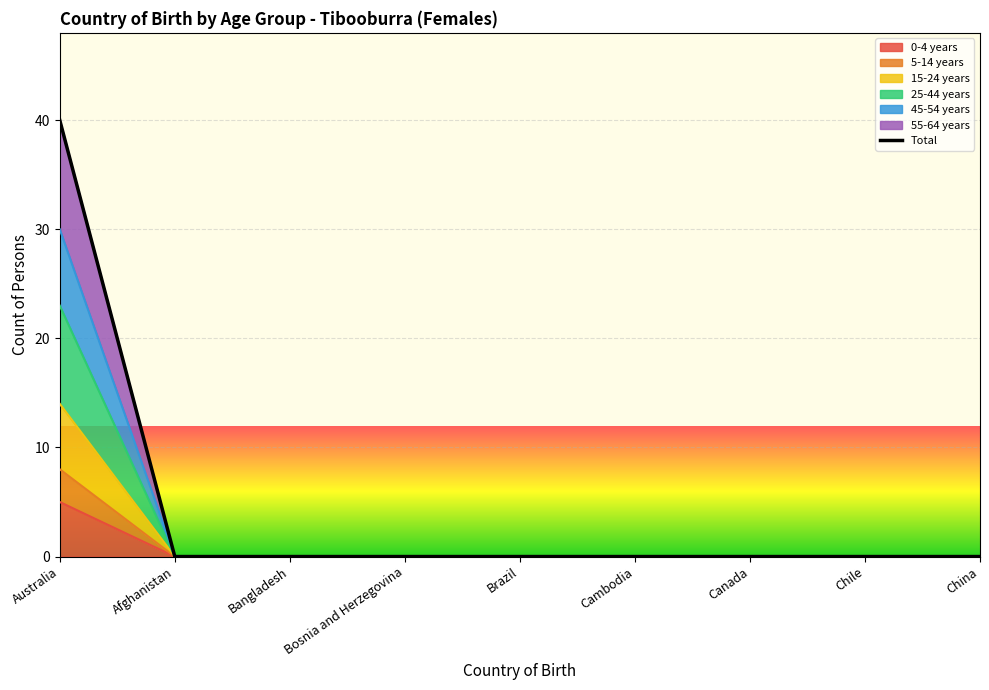

True or false: there are more than 0 points higher than both neighbors.

False